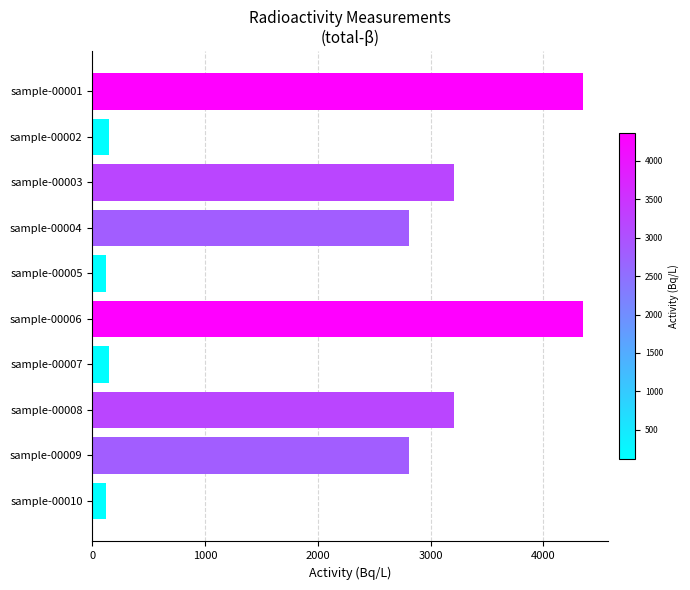

What is the value of the 10th bar from the top?

120.9